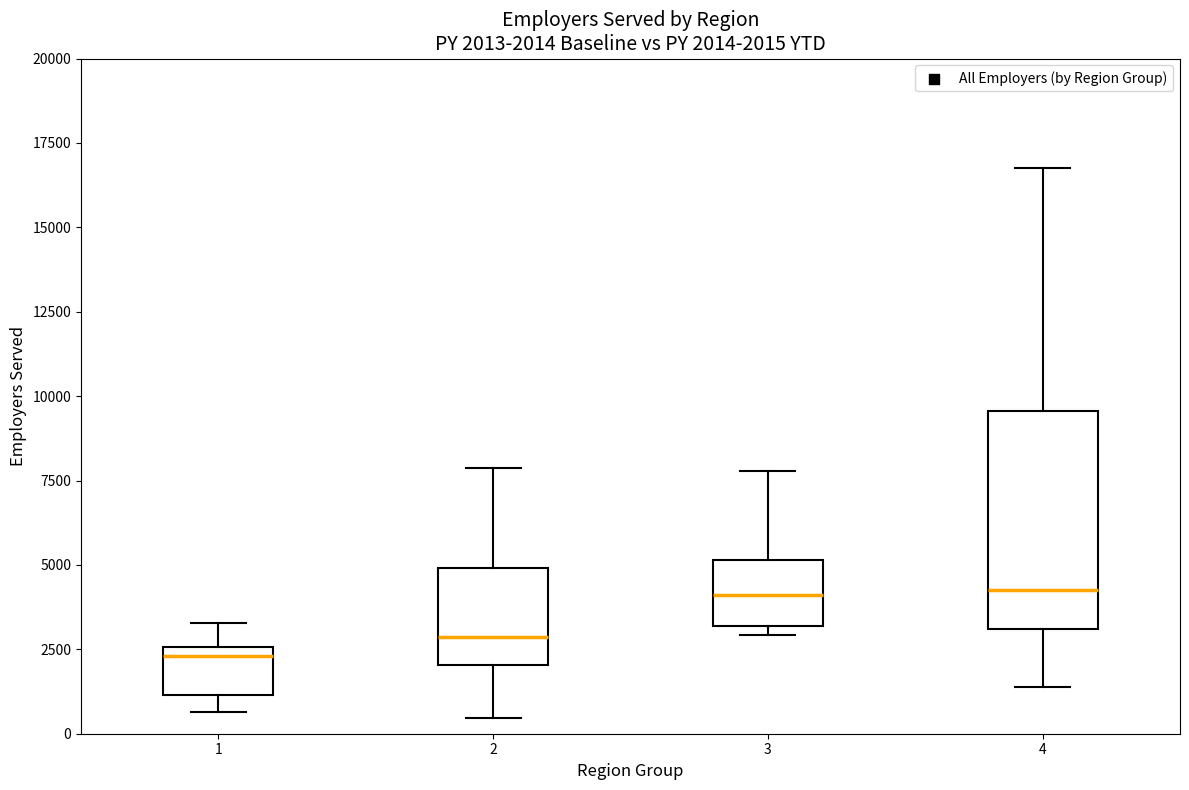

Which box is the tallest, from its lower edge to its upper edge?

4